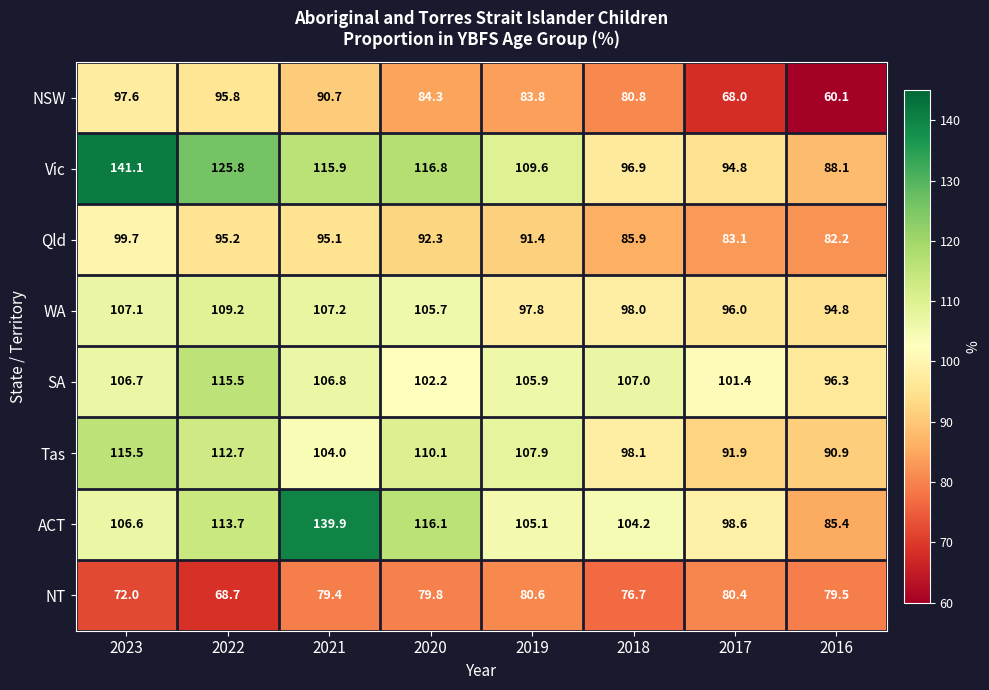

Read the SA value at 2023.

106.7